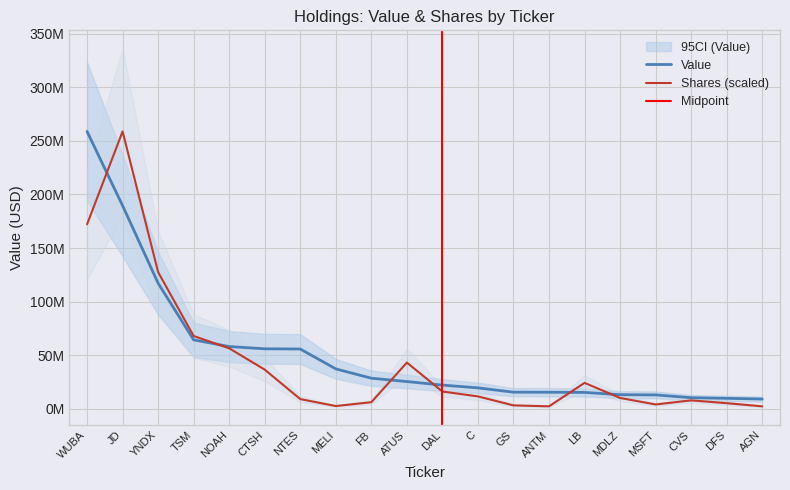

What is the difference between the maximum and minimum values in the Value series?

249712000.0